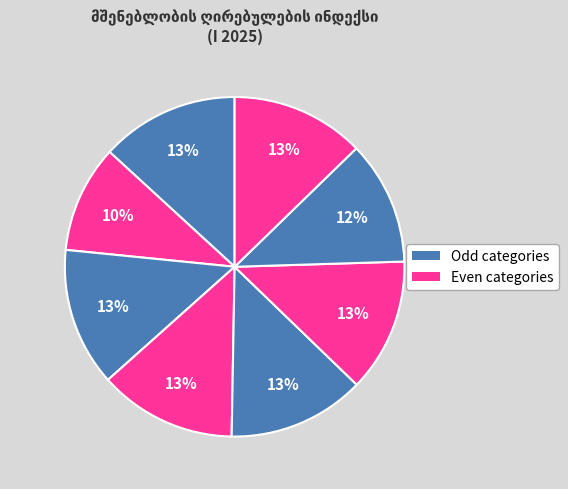

How many slices are in this pie chart?

8